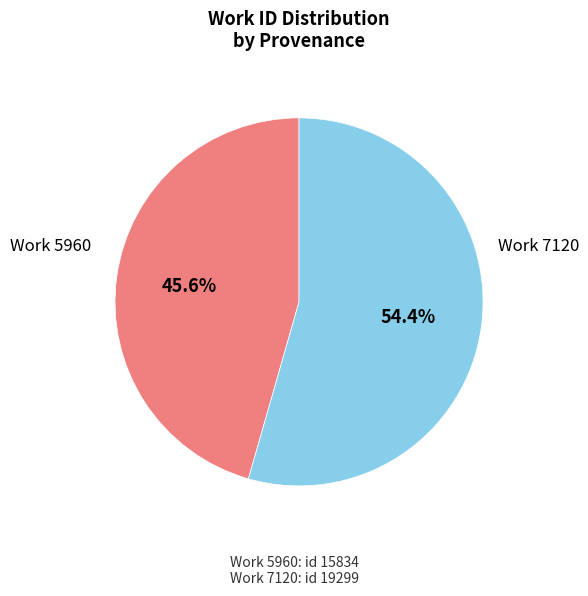

How many slices are in this pie chart?

2